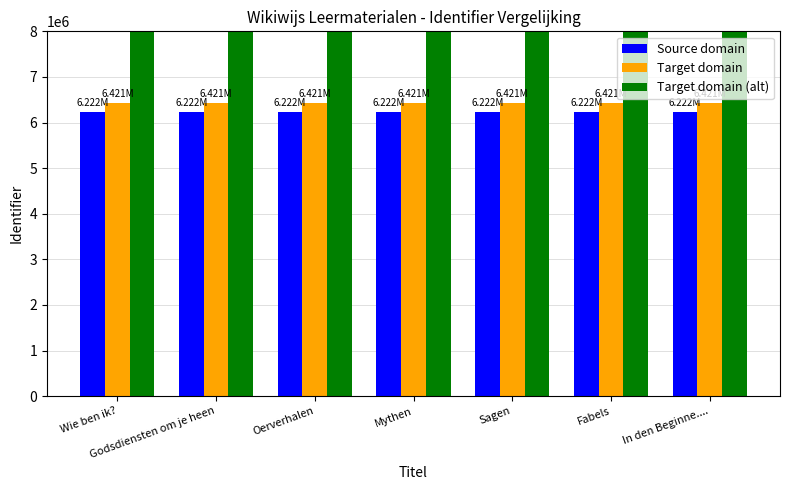

What is the greatest value displayed?

11211629.5